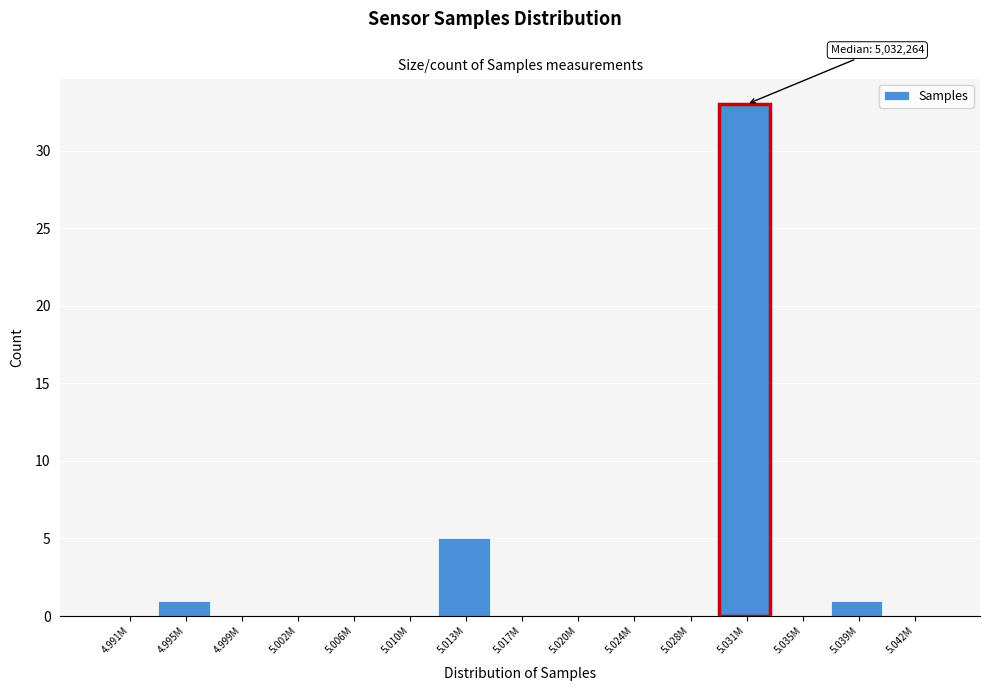

Reading left to right, what are all the values shown in this chart?

4.991M=0	4.995M=1	4.999M=0	5.002M=0	5.006M=0	5.010M=0	5.013M=5	5.017M=0	5.020M=0	5.024M=0	5.028M=0	5.031M=33	5.035M=0	5.039M=1	5.042M=0